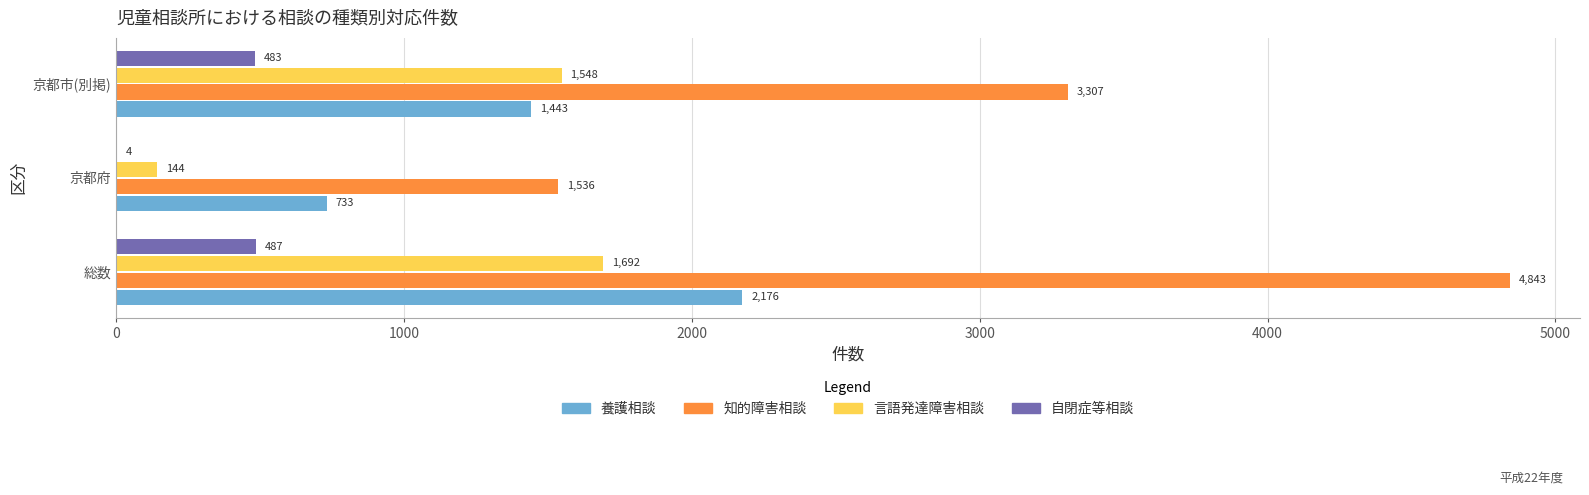

Is the value of 自閉症等相談 at 総数 greater than the value of 言語発達障害相談 at 総数?

No